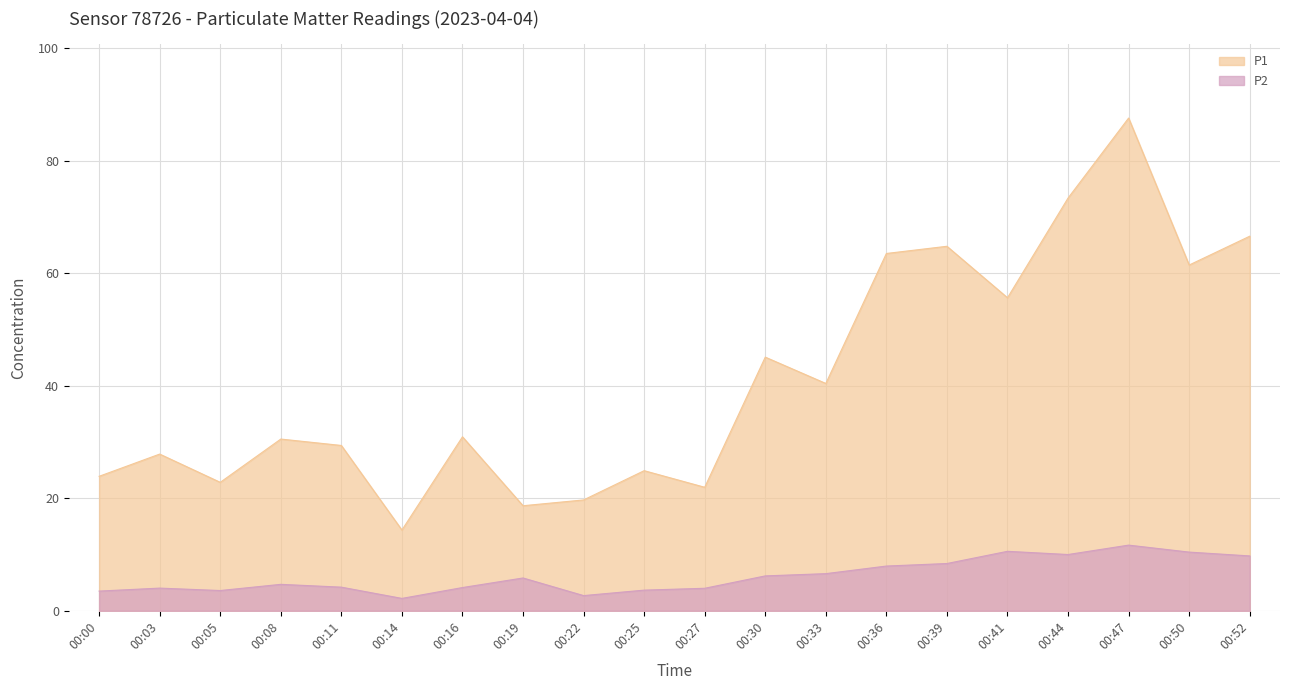

Reading left to right, extract all data points from this chart.

P1: 00:00=23.9	00:03=27.9	00:05=22.8	00:08=30.5	00:11=29.4	00:14=14.3	00:16=30.9	00:19=18.7	00:22=19.7	00:25=24.9	00:27=21.9	00:30=45.1	00:33=40.4	00:36=63.5	00:39=64.8	00:41=55.6	00:44=73.3	00:47=87.6	00:50=61.5	00:52=66.6
P2: 00:00=3.5	00:03=4.0	00:05=3.6	00:08=4.7	00:11=4.2	00:14=2.2	00:16=4.1	00:19=5.8	00:22=2.7	00:25=3.7	00:27=4.0	00:30=6.2	00:33=6.6	00:36=8.0	00:39=8.4	00:41=10.6	00:44=10.0	00:47=11.7	00:50=10.4	00:52=9.8